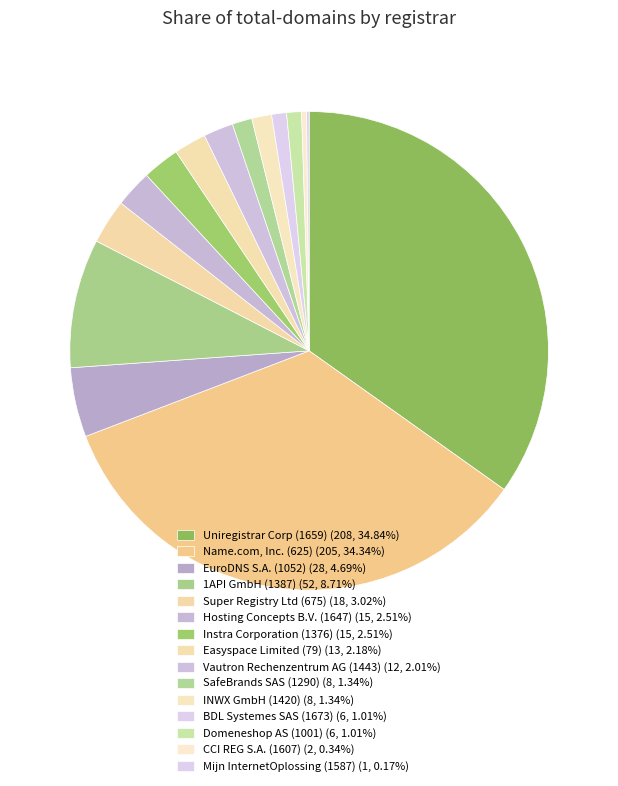

Is it true that BDL Systemes SAS (1673) is 11% of the pie?

False